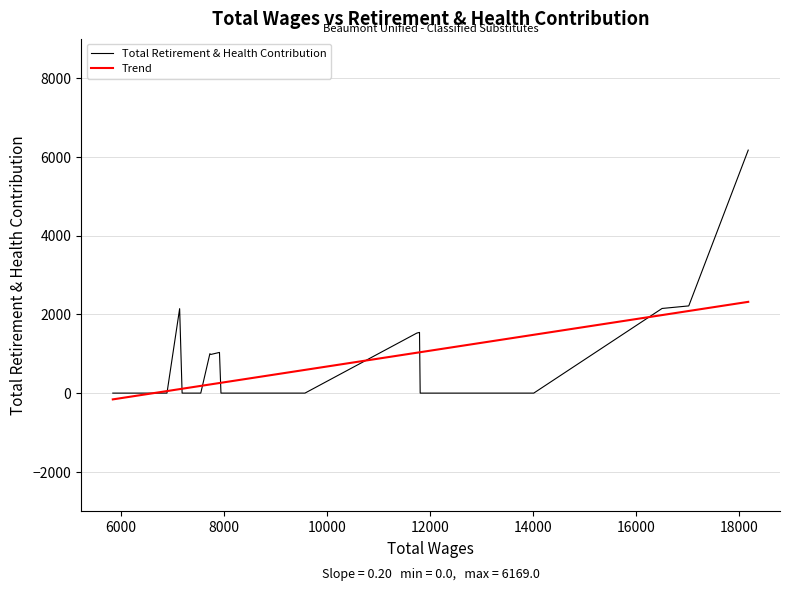

Which series has the widest spread of values?

Total Retirement & Health Contribution